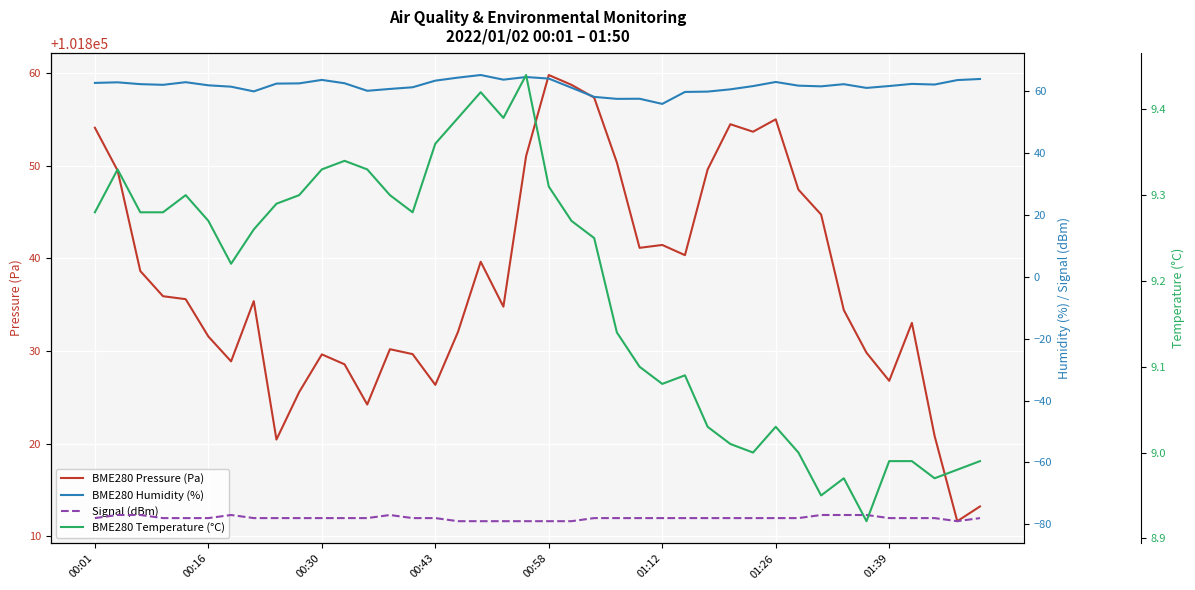

How many lines are shown in the chart?

4